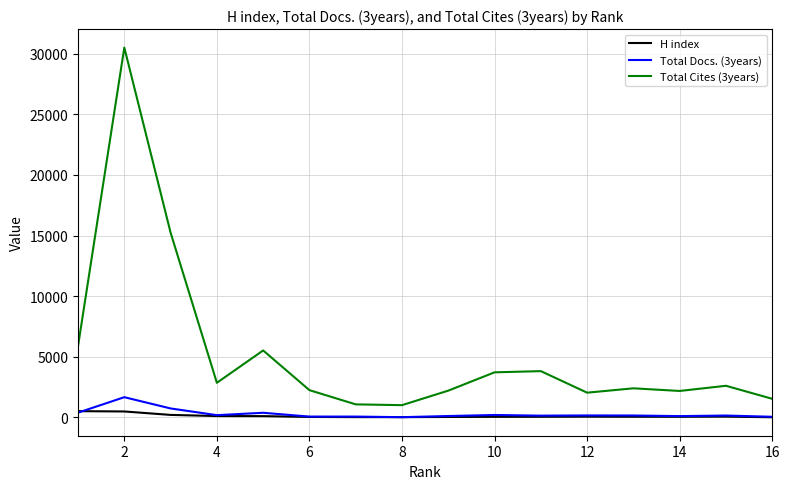

What is the difference between the second highest and second lowest values in the Total Docs. (3years) series?

687